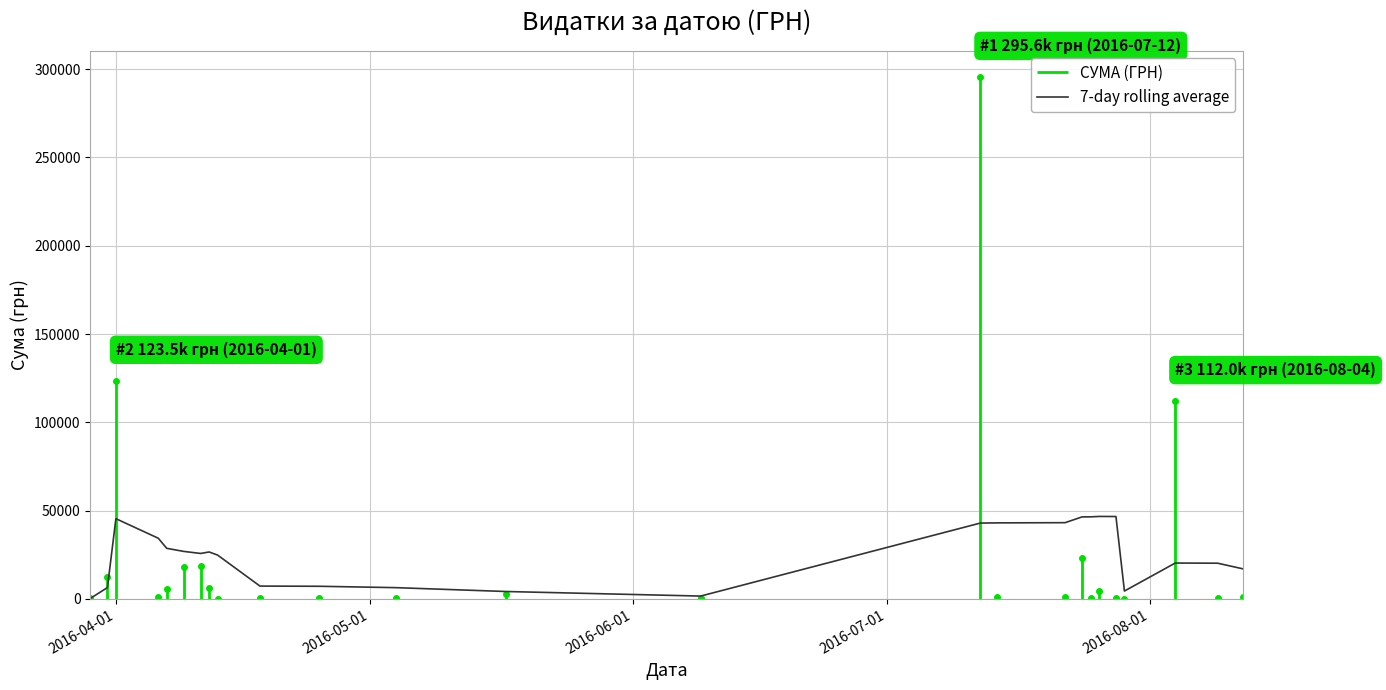

What is the maximum value for 7-day rolling average?

46677.6